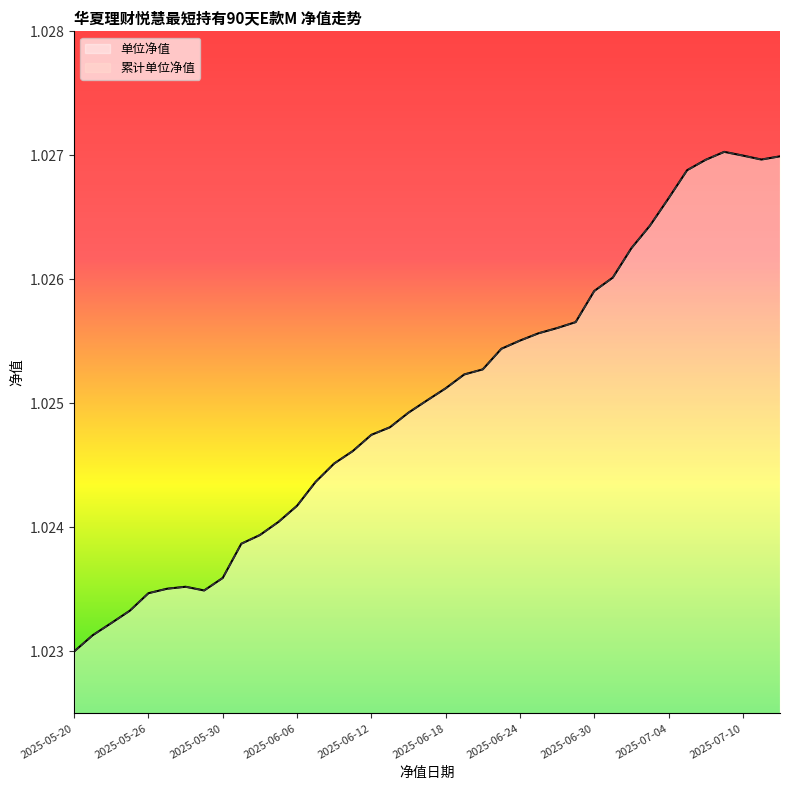

True or false: 单位净值 and 累计单位净值 cross at least once.

False